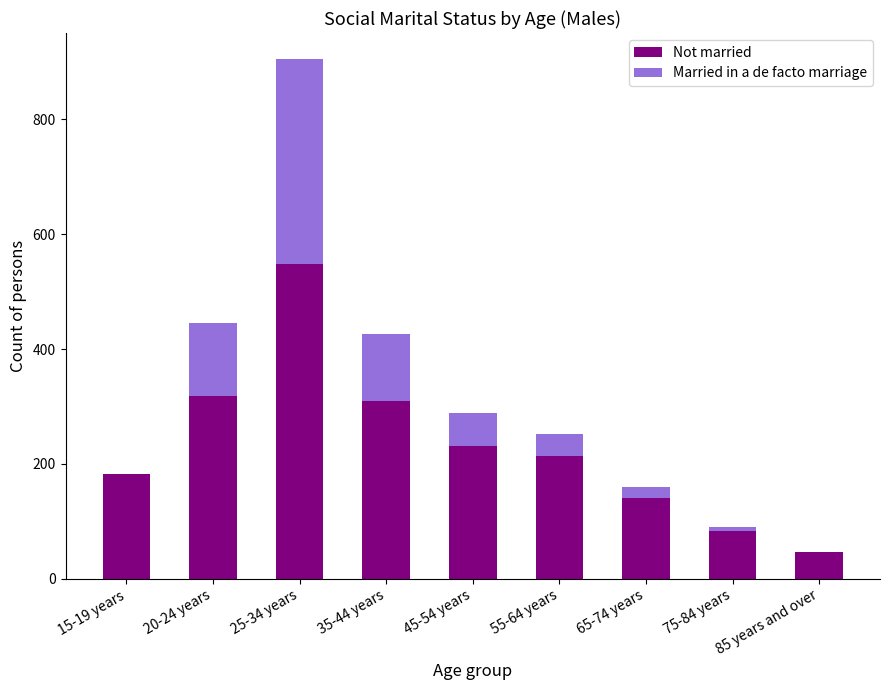

Are the bars grouped side by side (vs. stacked)?

No